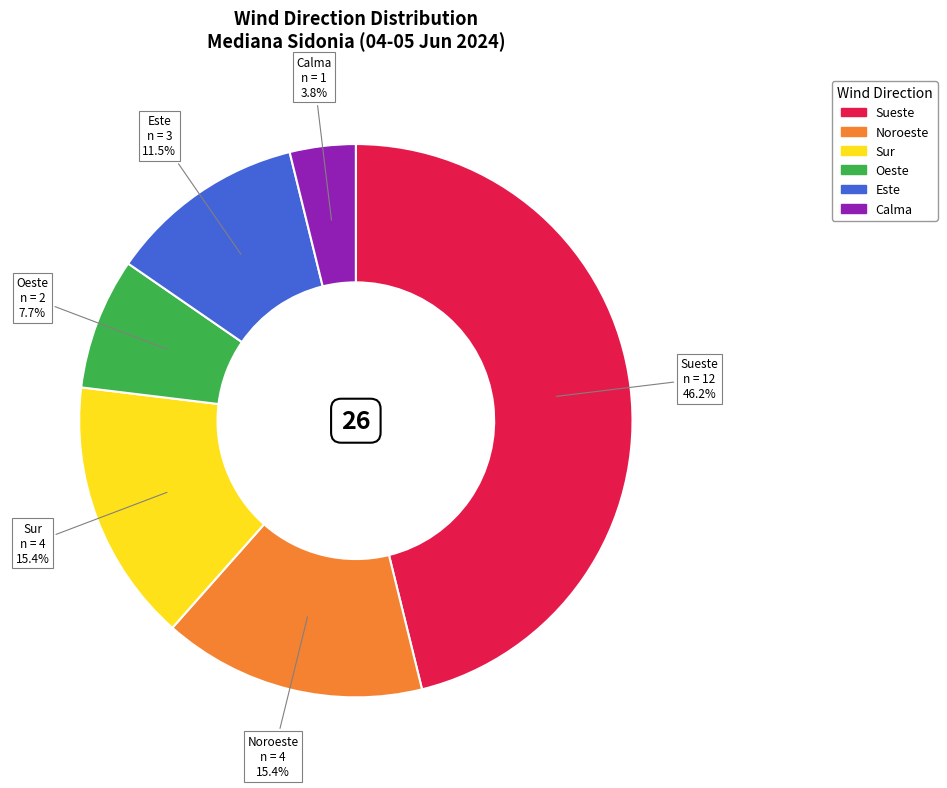

Combined, do Oeste and Noroeste account for over 50%?

No